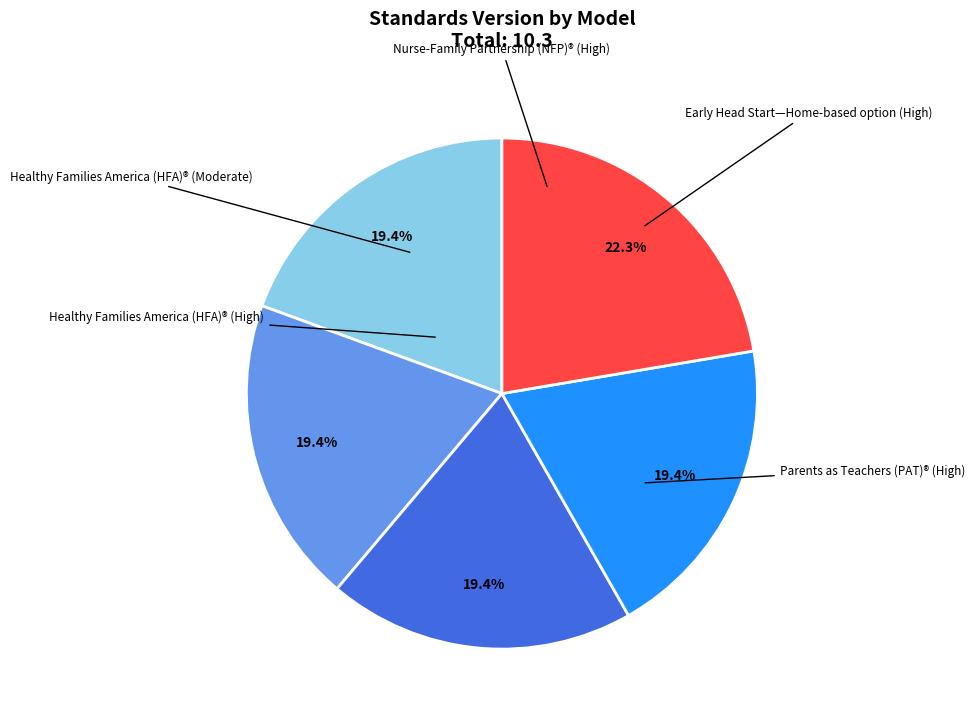

Is there a majority slice in this chart?

No